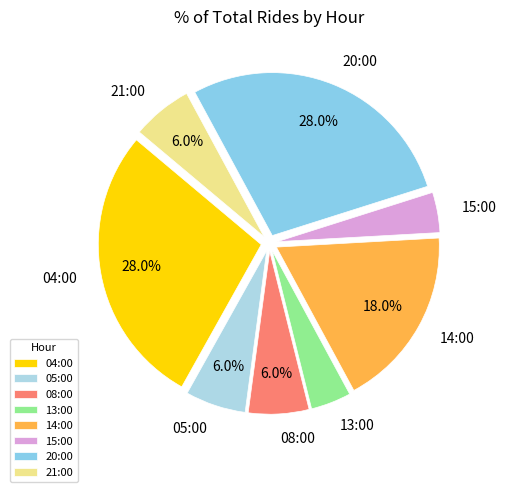

How many slices are in this pie chart?

8